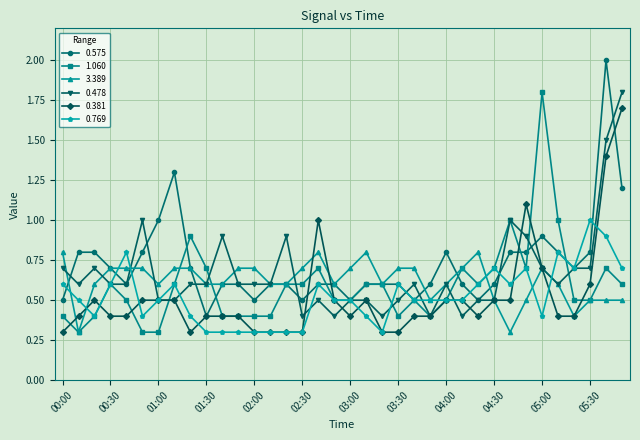

What is the maximum value for 0.575?

2.0